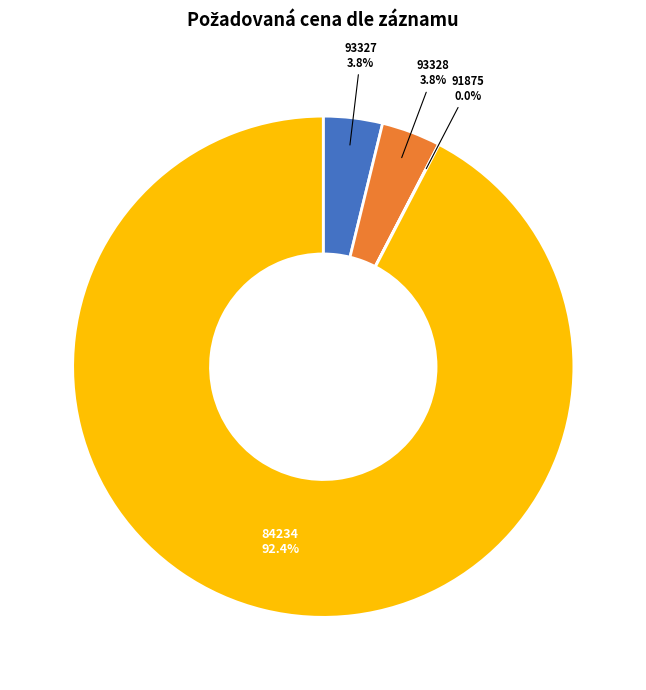

Does any single category account for the majority?

Yes